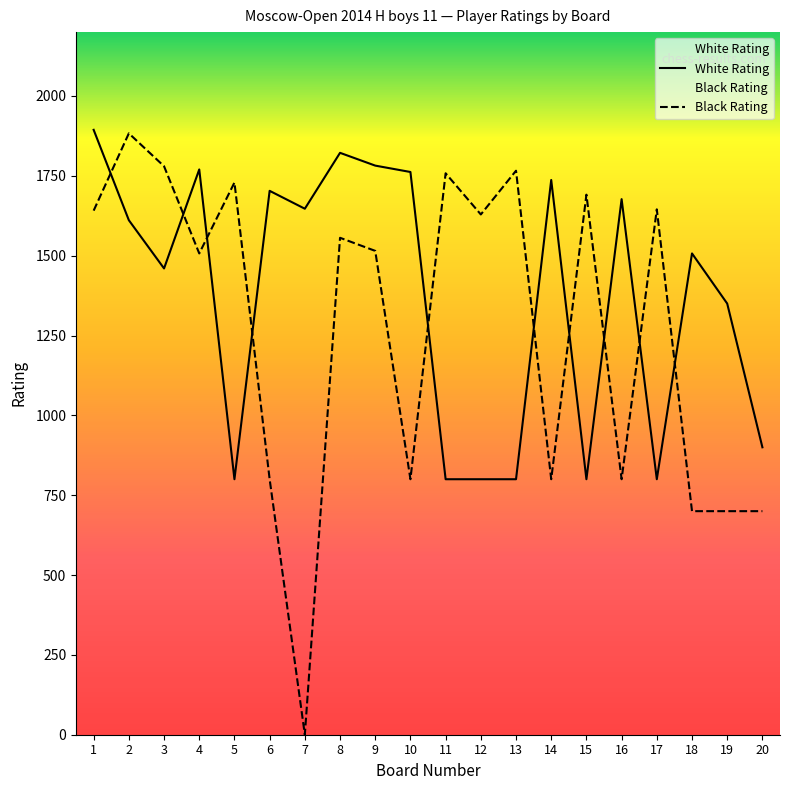

How many positive values does the Black Rating series have?

19